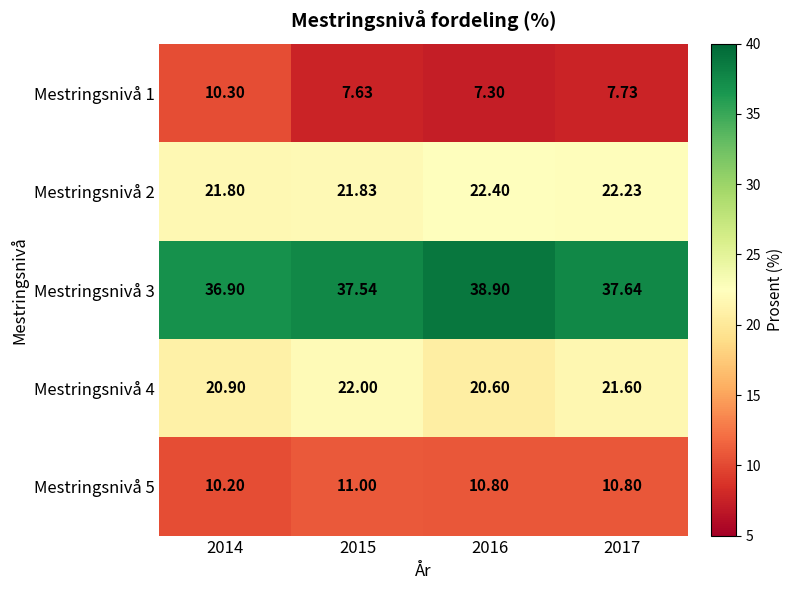

Is the value of Mestringsnivå 1 at 2014 greater than the value of Mestringsnivå 3 at 2014?

No